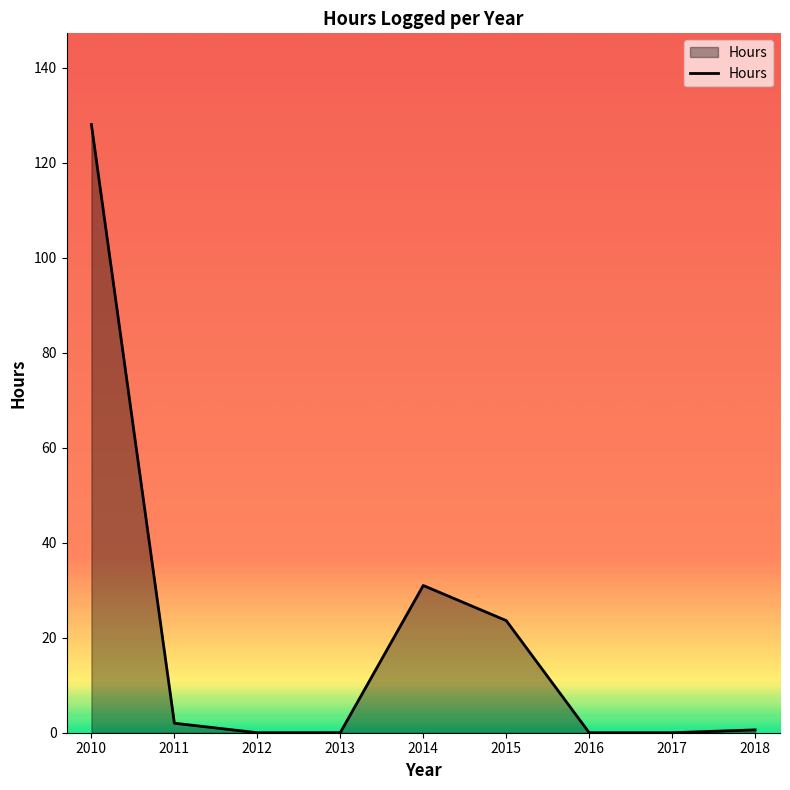

Which has a higher value, 2010 or 2014?

2010